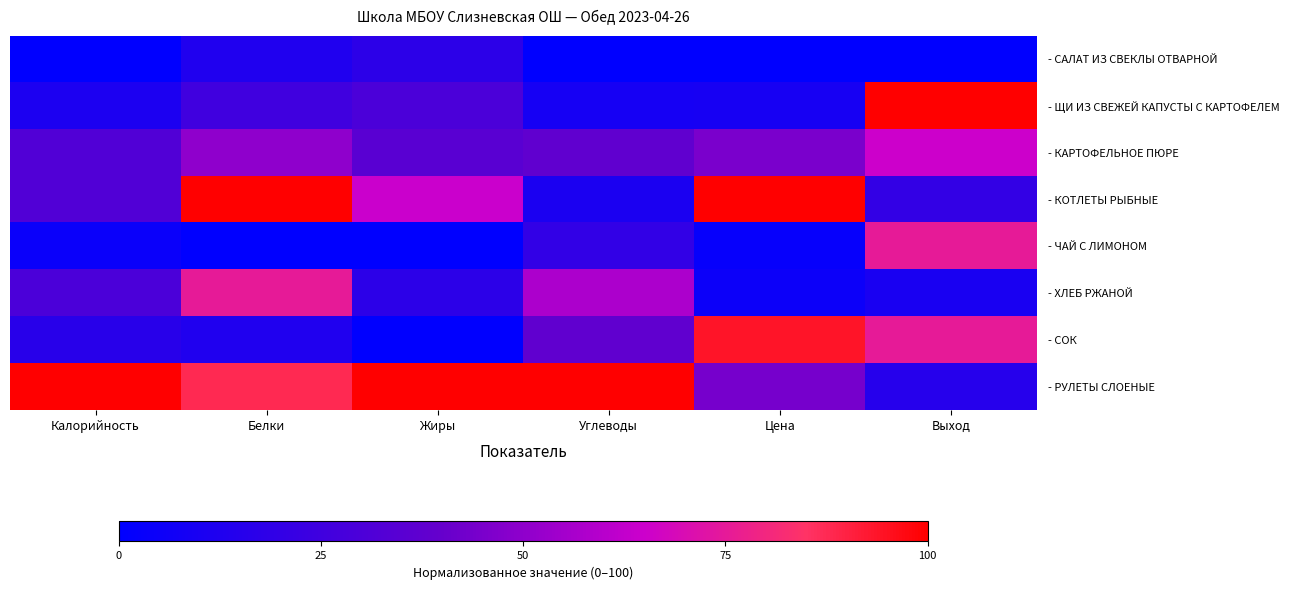

What is the spread (max minus min) of values at Белки?

100.0